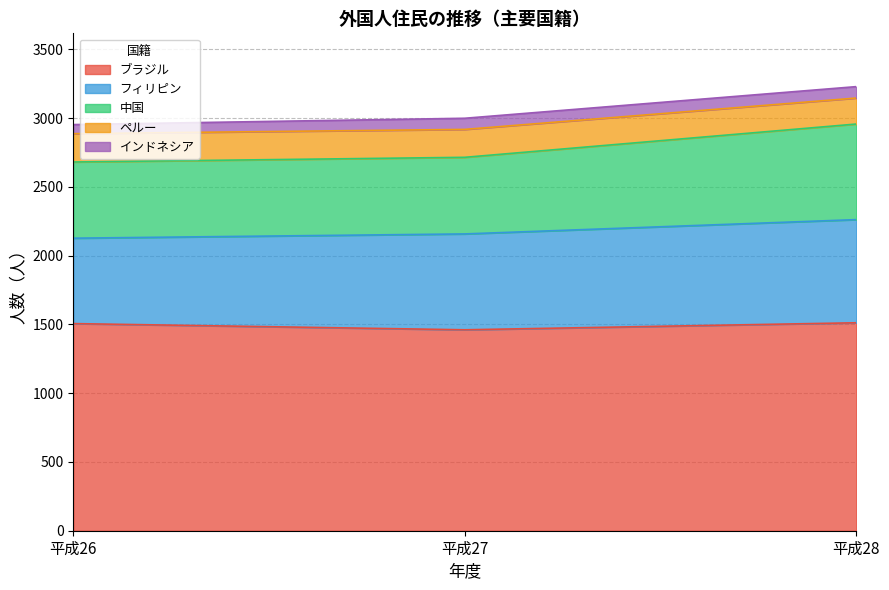

At which category is the sum across all series the highest?

平成28